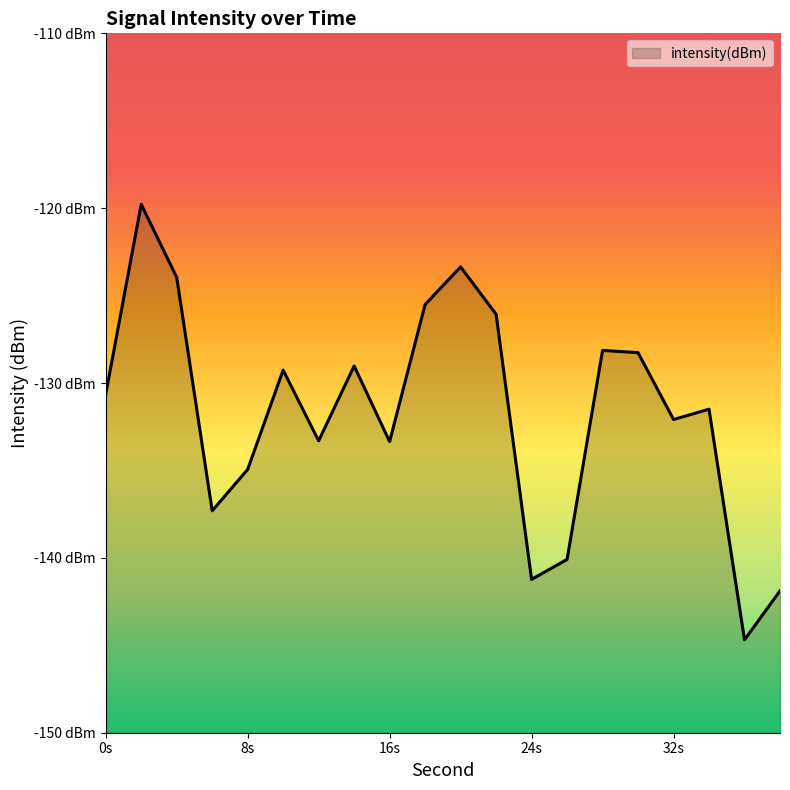

List the labels in order of value, largest first.

2, 20, 4, 18, 22, 28, 30, 14, 10, 0, 34, 32, 12, 16, 8, 6, 26, 24, 38, 36